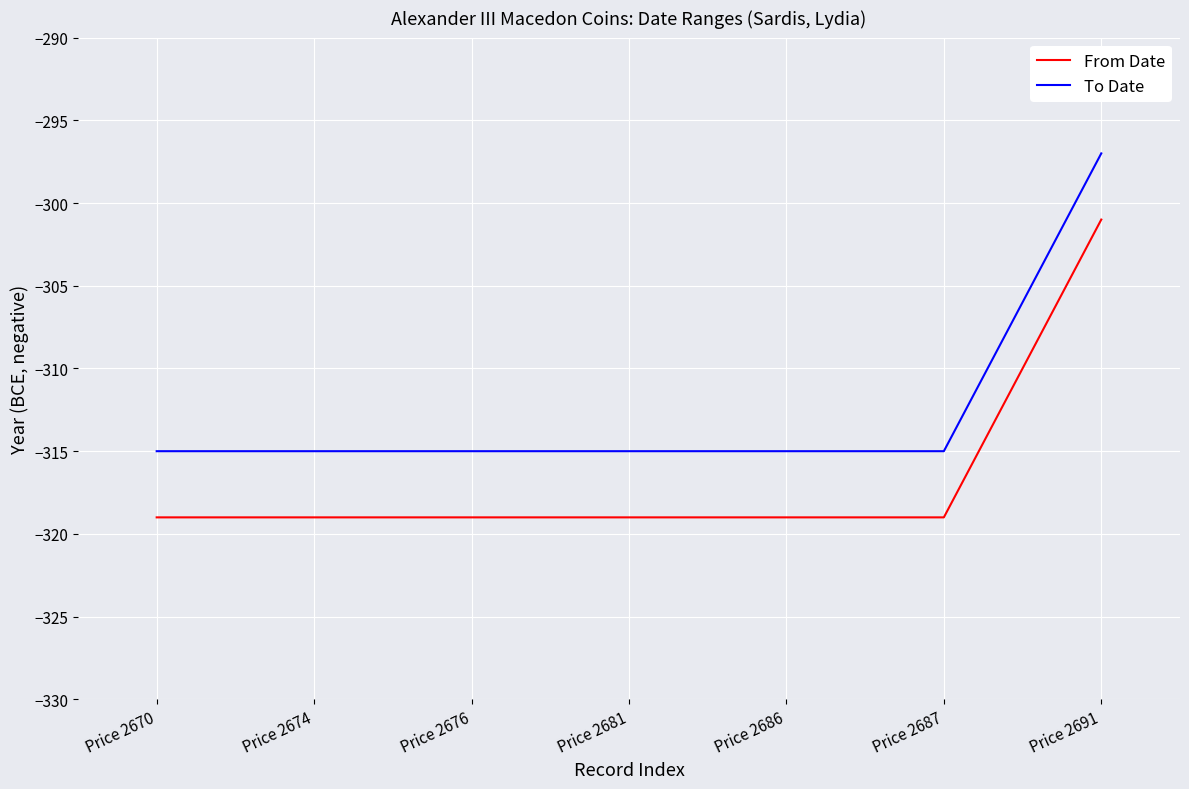

Rank the series by their maximum value, from highest to lowest.

To Date, From Date